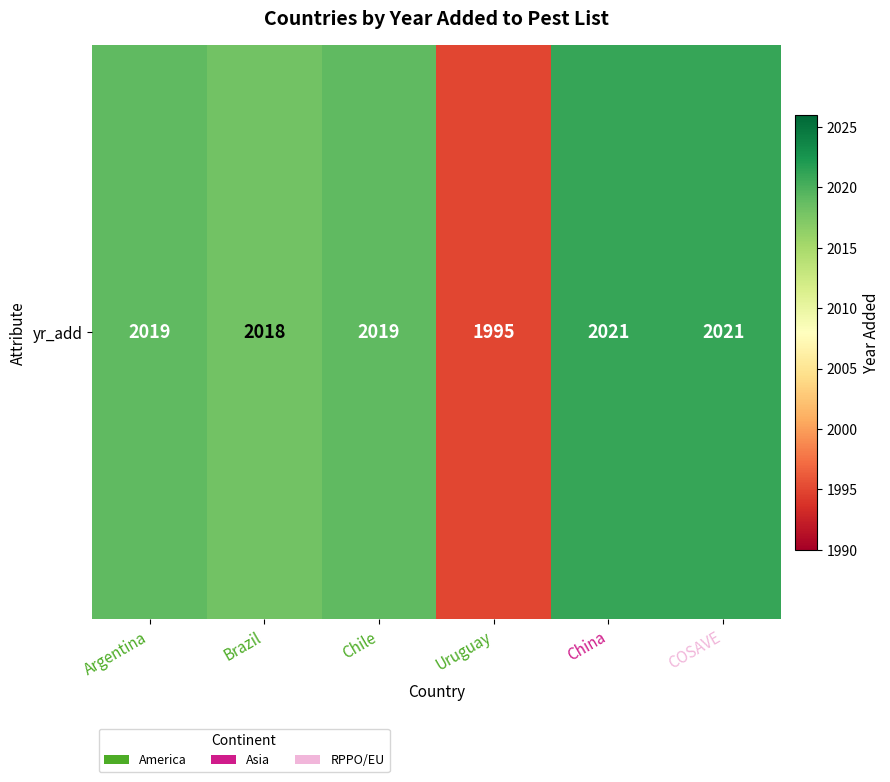

Which label corresponds to the smallest value in the chart?

Uruguay